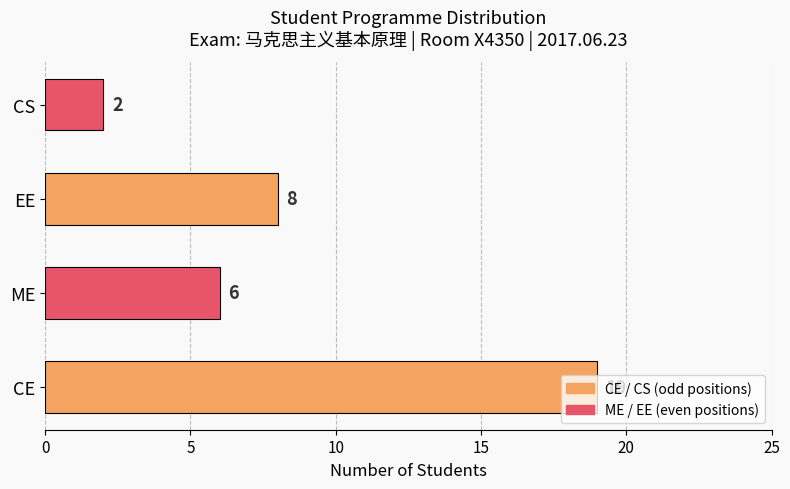

How many values are between 6 and 19?

3